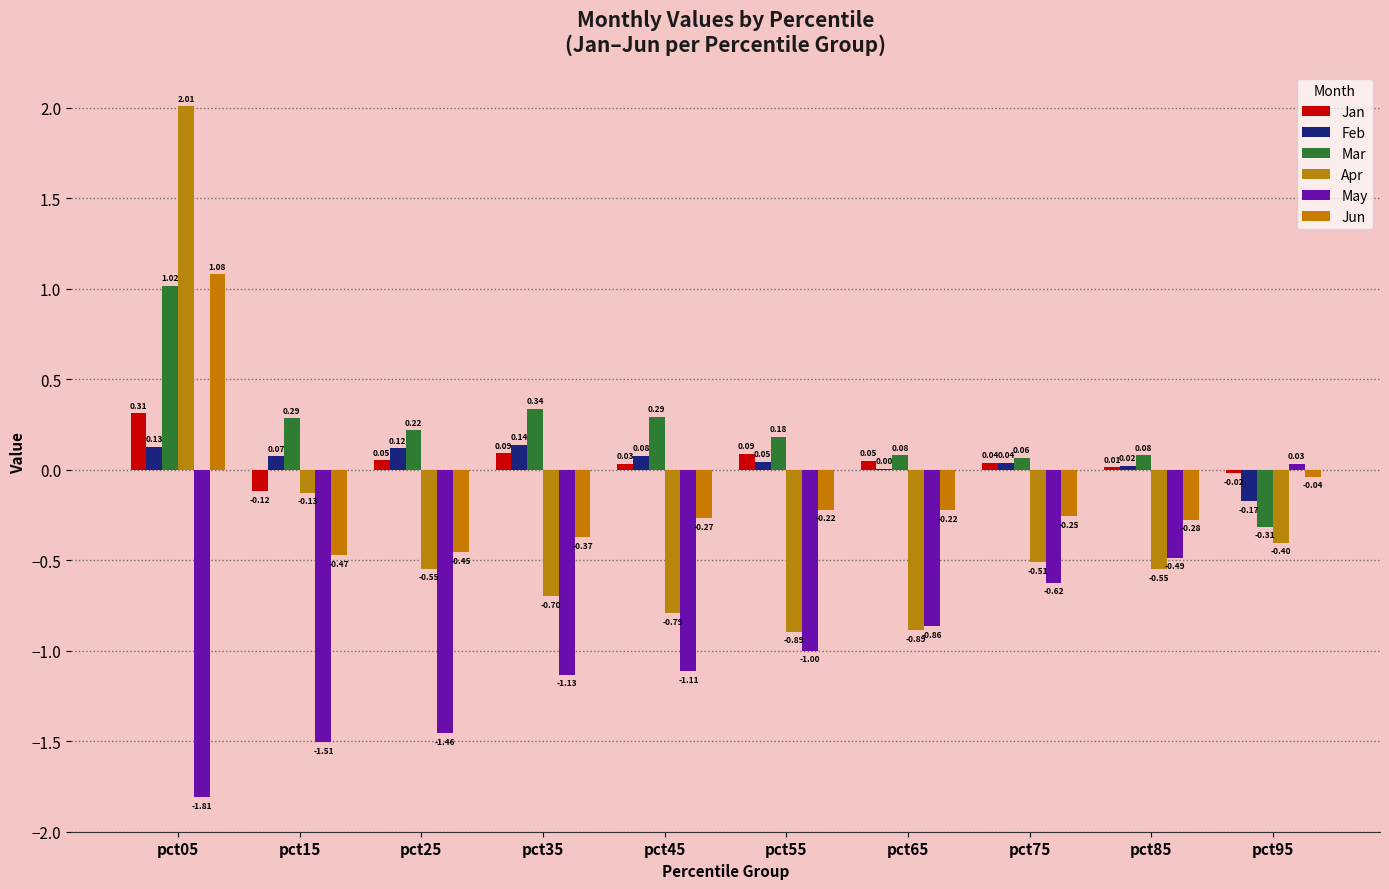

Count the number of categories in the chart.

10